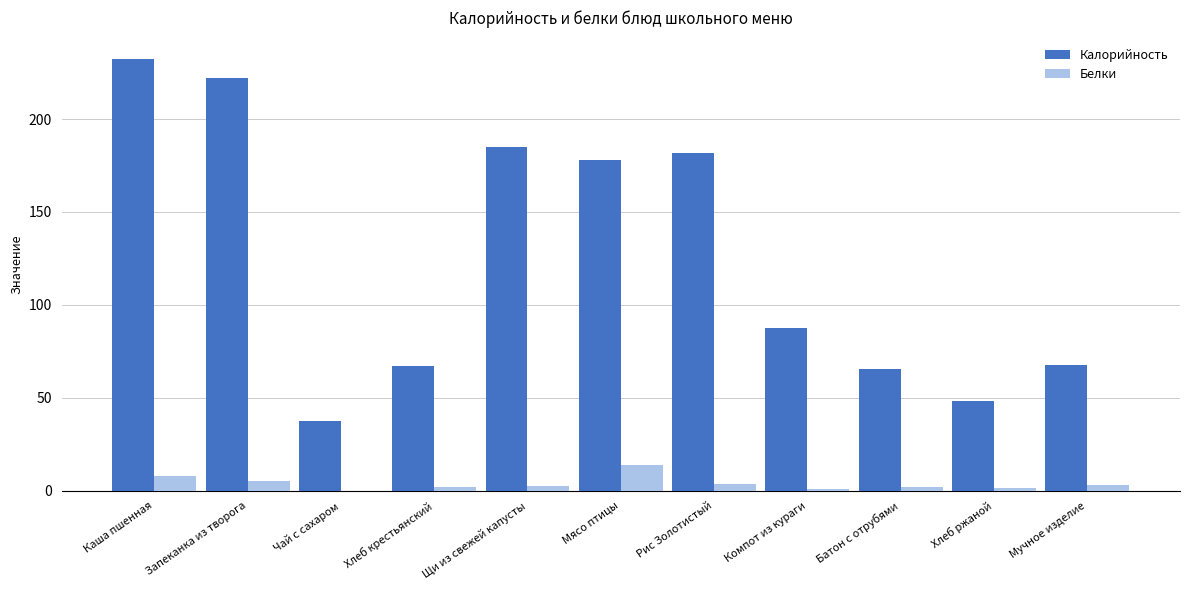

What is the sum of all Калорийность values?

1372.5